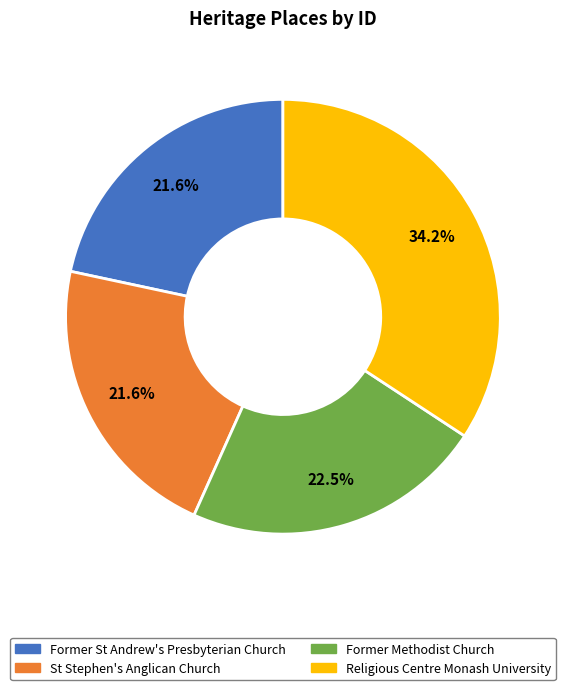

True or false: Former Methodist Church accounts for 31% of the total.

False